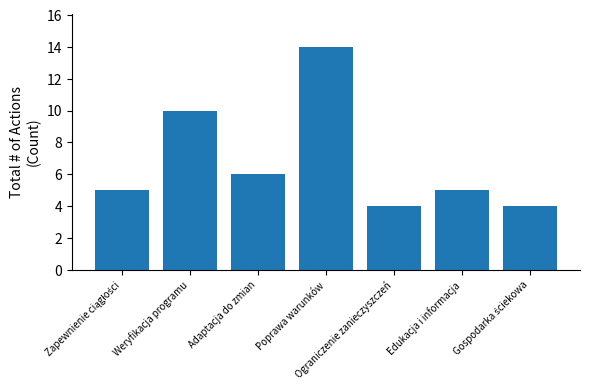

Is it true that the value at Adaptacja do zmian is 9?

False